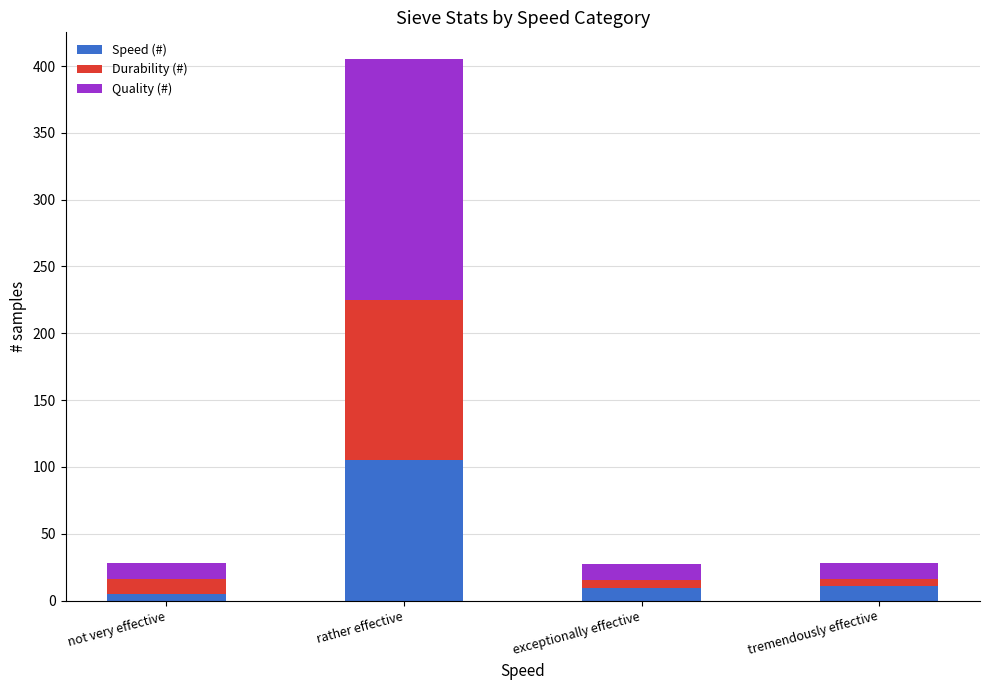

What is the maximum value for Speed (#)?

105